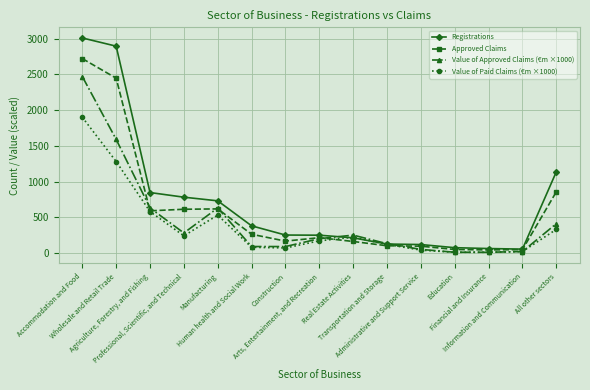

At which label is Value of Approved Claims (€m ×1000) closest to 1240?

Wholesale and Retail Trade